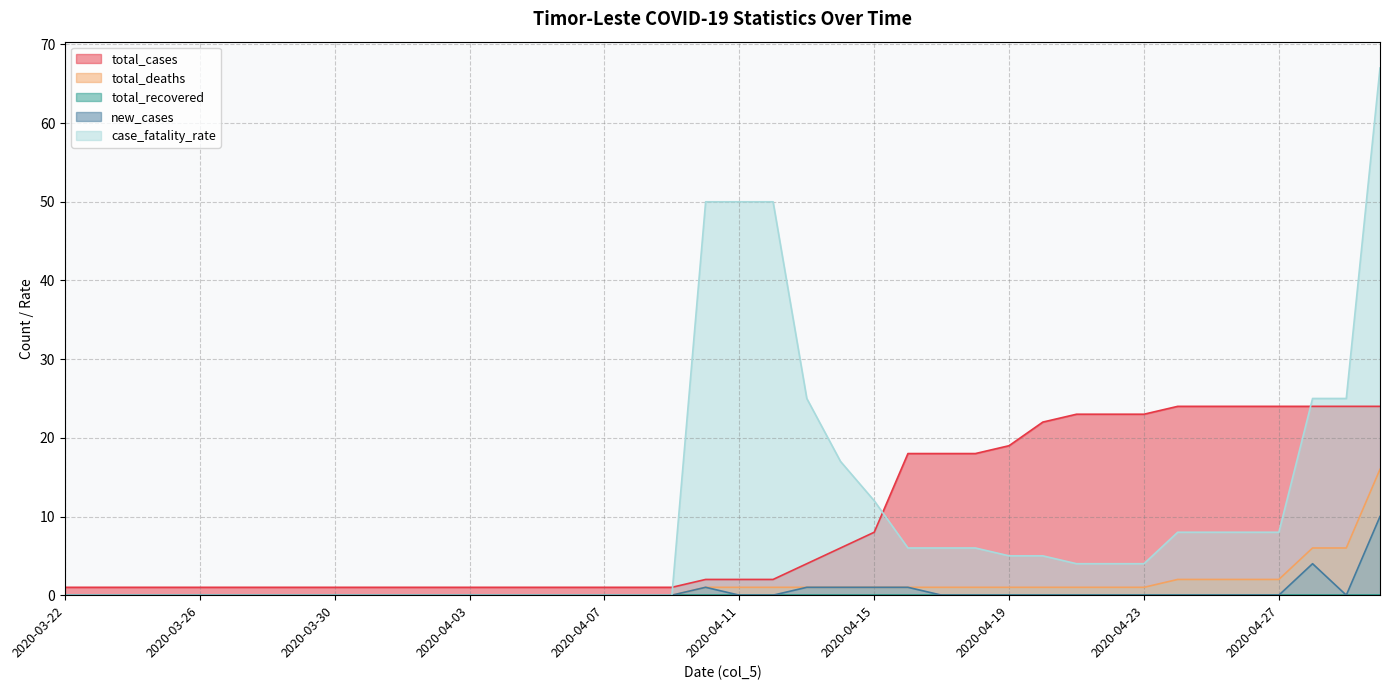

What is the label of the 18th point from the right?

2020-04-13